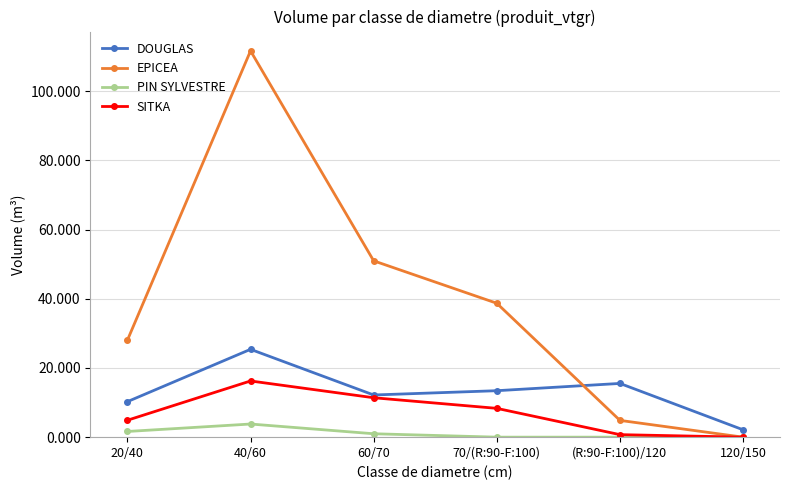

How many series are shown in this chart?

4